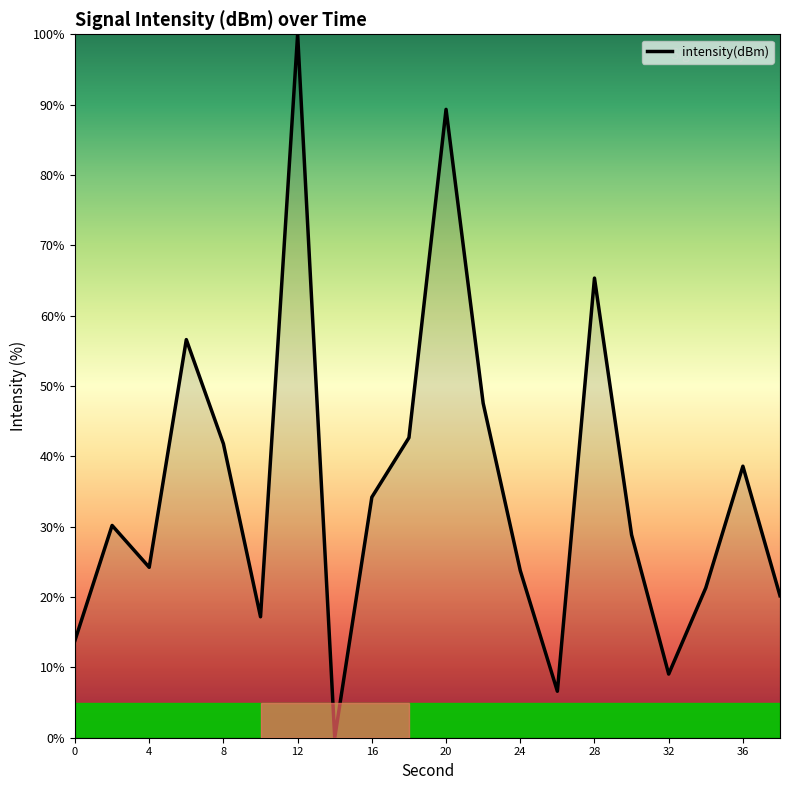

What is the average value?

35.6